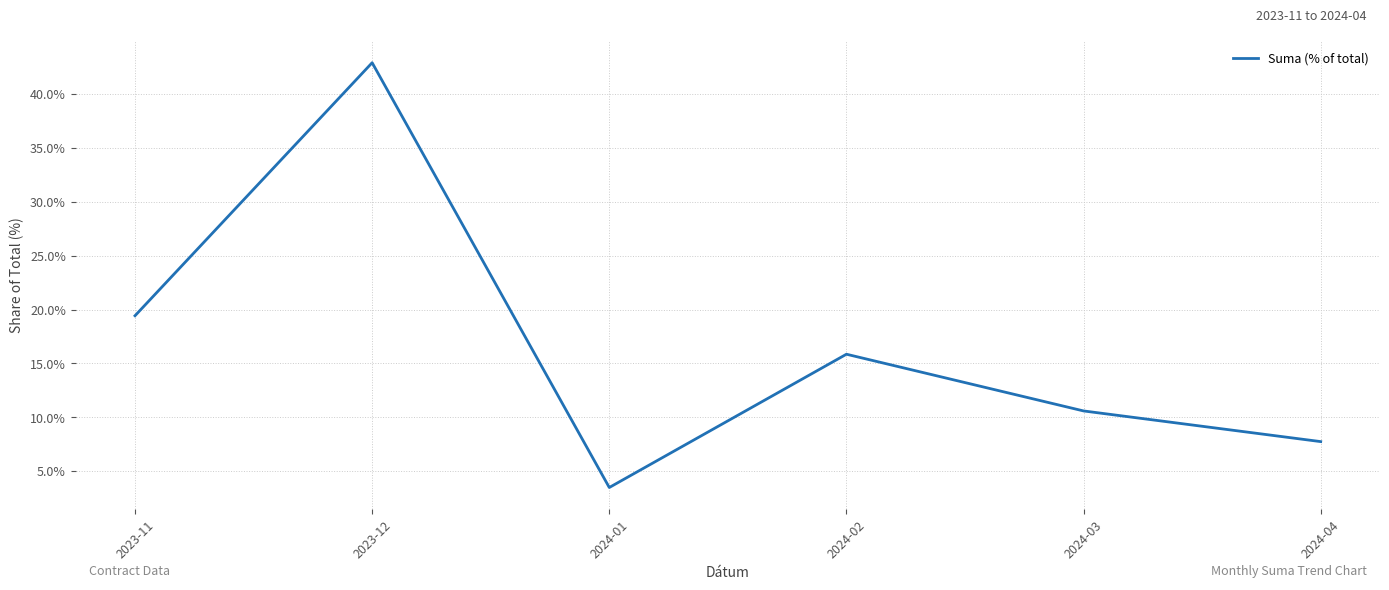

Reading right to left, transcribe all the data shown in this chart.

7.7	10.6	15.9	3.5	42.9	19.4